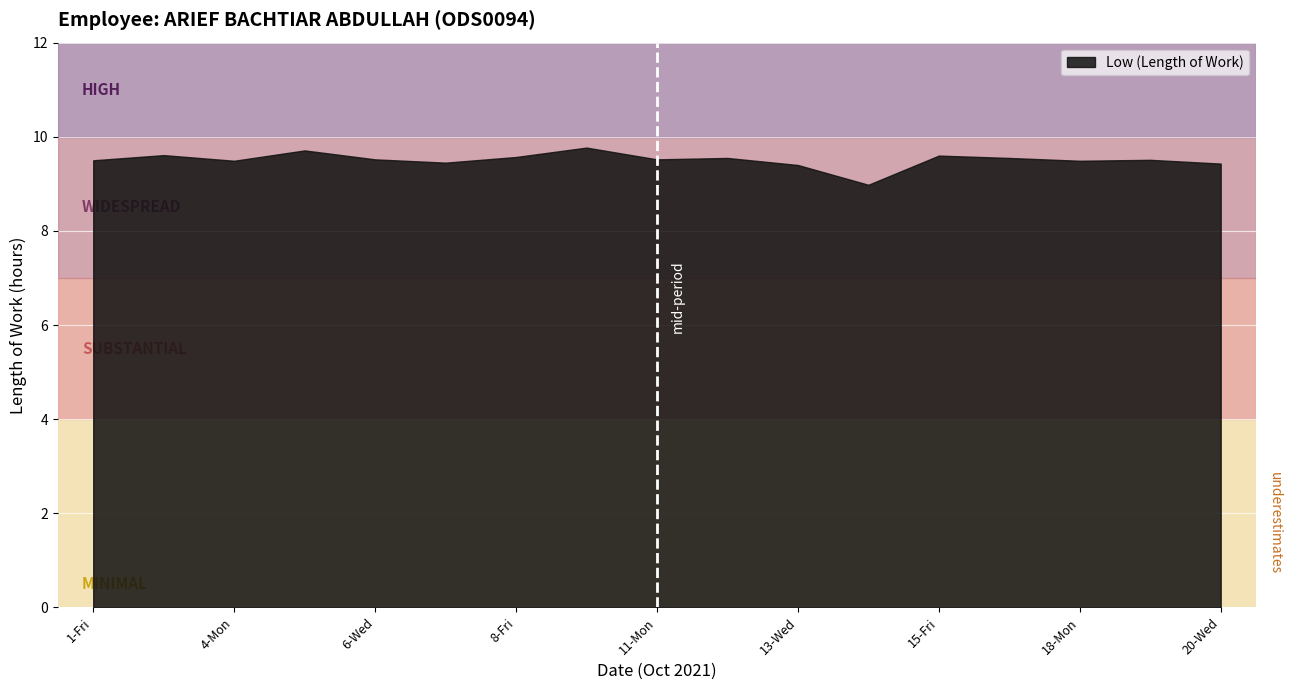

At which label is the value closest to 9?

14-Thu